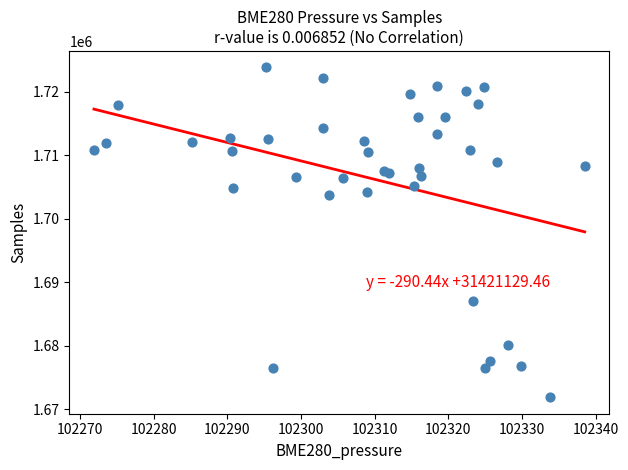

What Y value in the scatter plot is closest to 1697852?

1703681